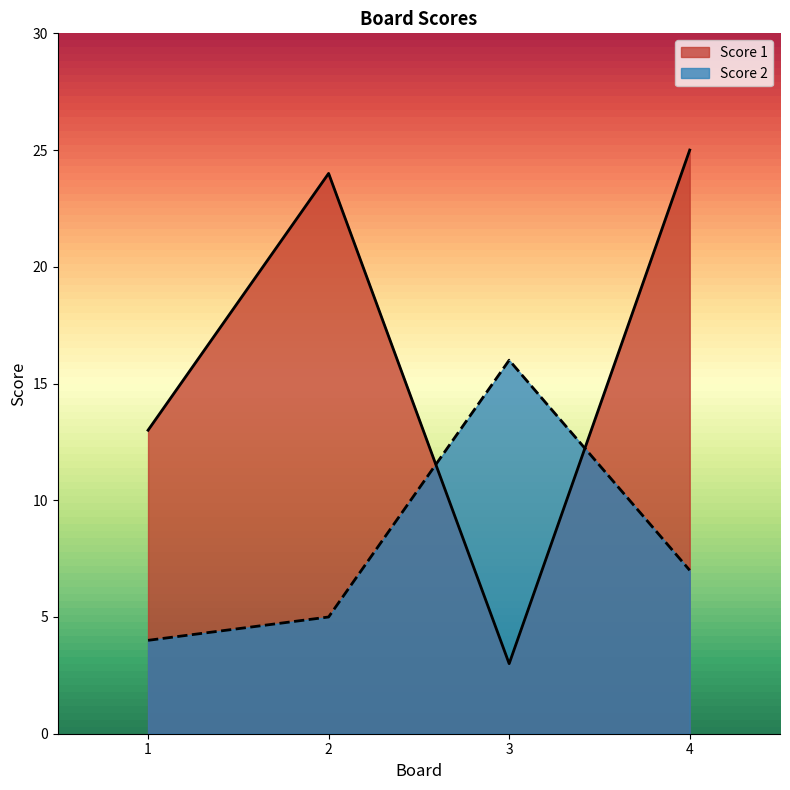

At which category is the sum across all series the highest?

4